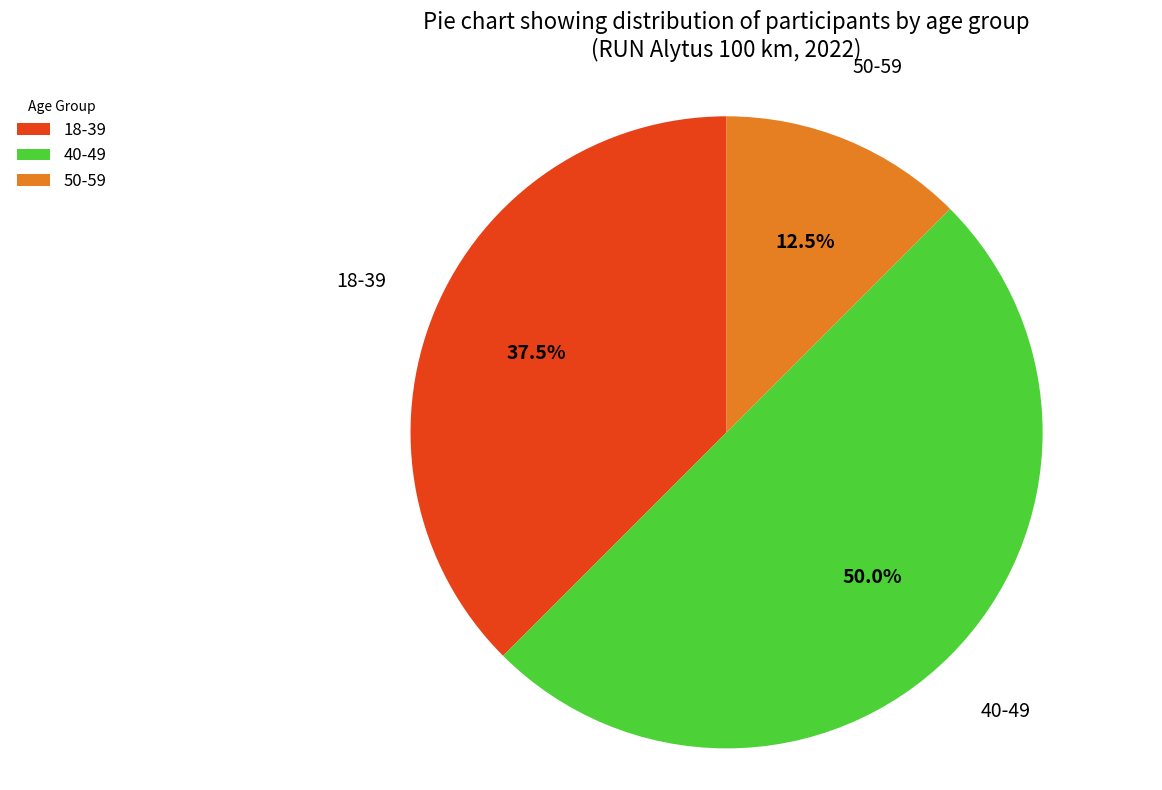

True or false: 50-59 accounts for 23% of the total.

False